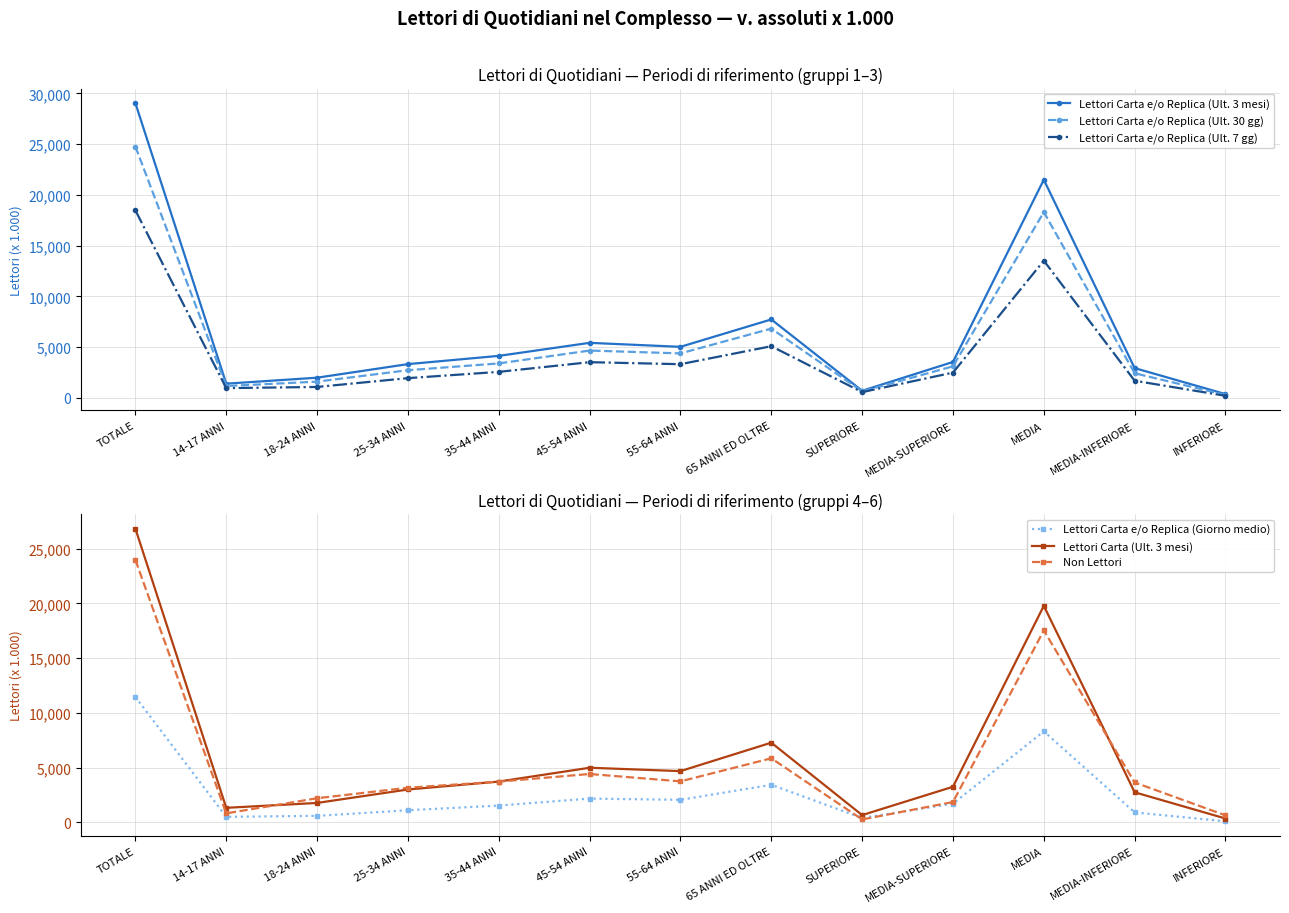

True or false: Lettori Carta (Ult. 3 mesi) and Lettori Carta e/o Replica (Ult. 30 gg) intersect in this chart.

False